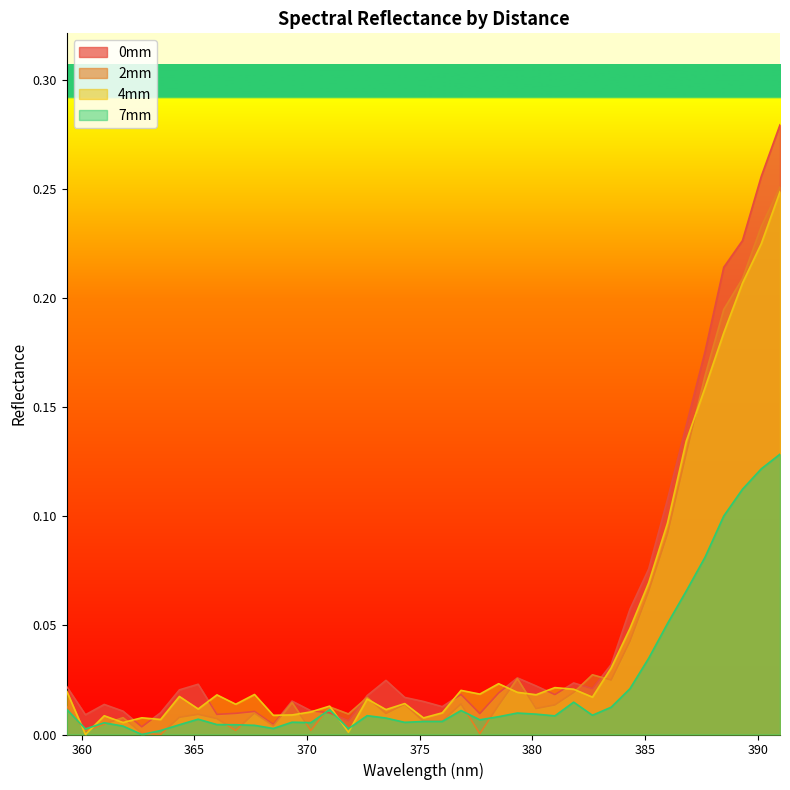

How many values in 2mm are above zero?

38